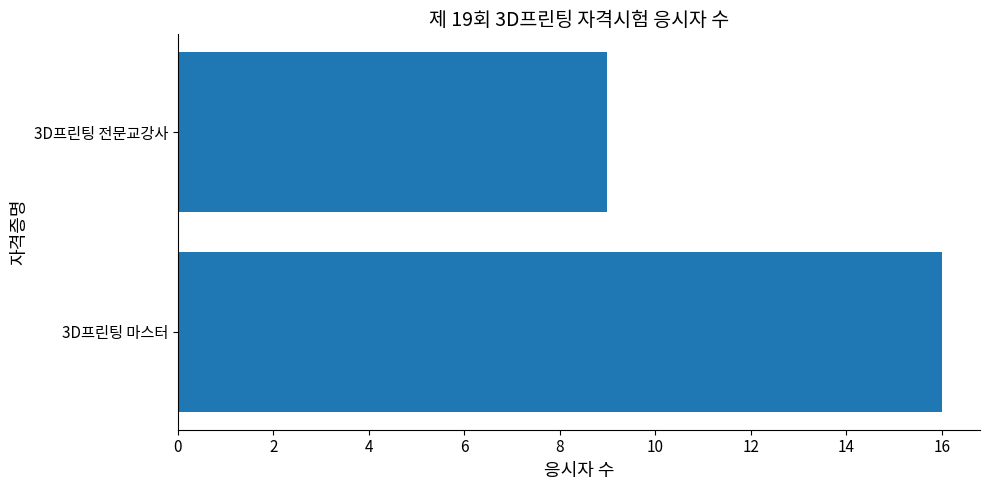

What is the maximum value shown in the chart?

16